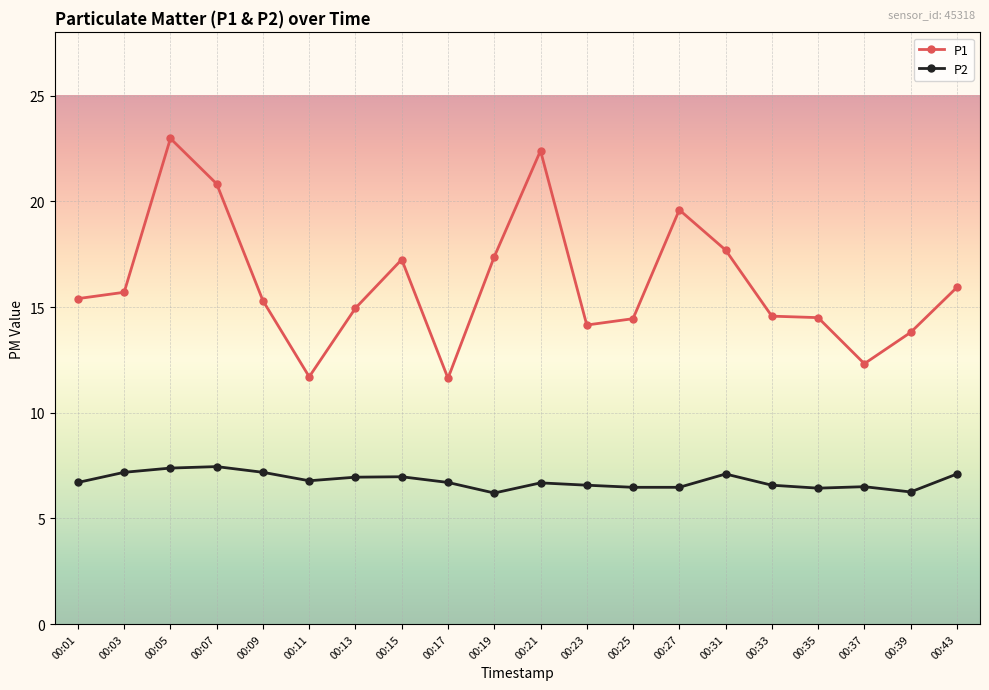

The value of P1 at 00:33 is 23.9. True or false?

False